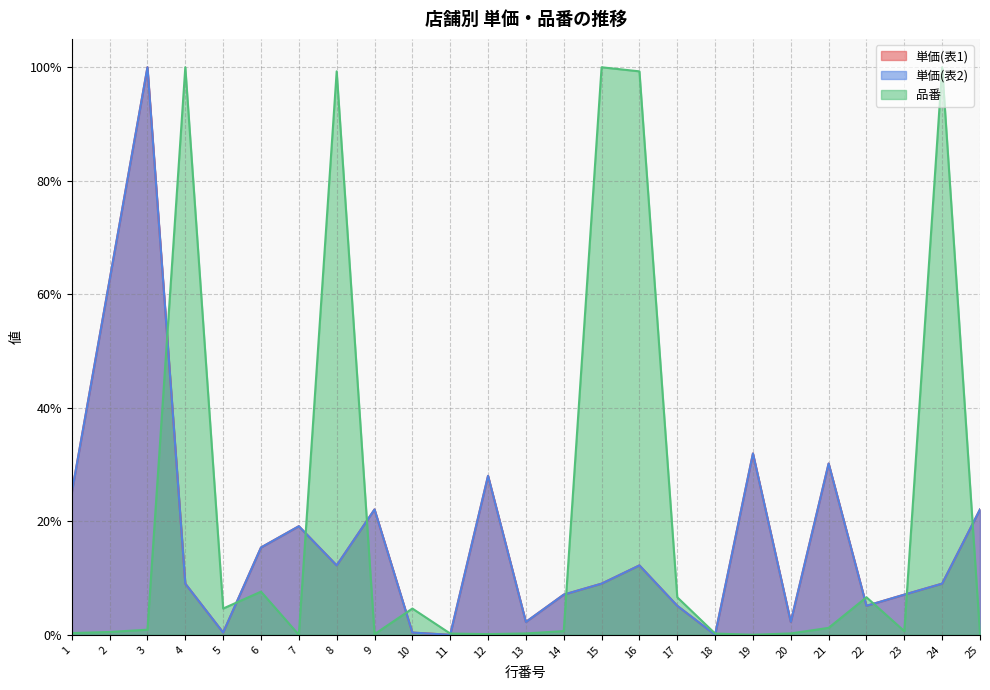

What is the total value across all series at 6?

0.4